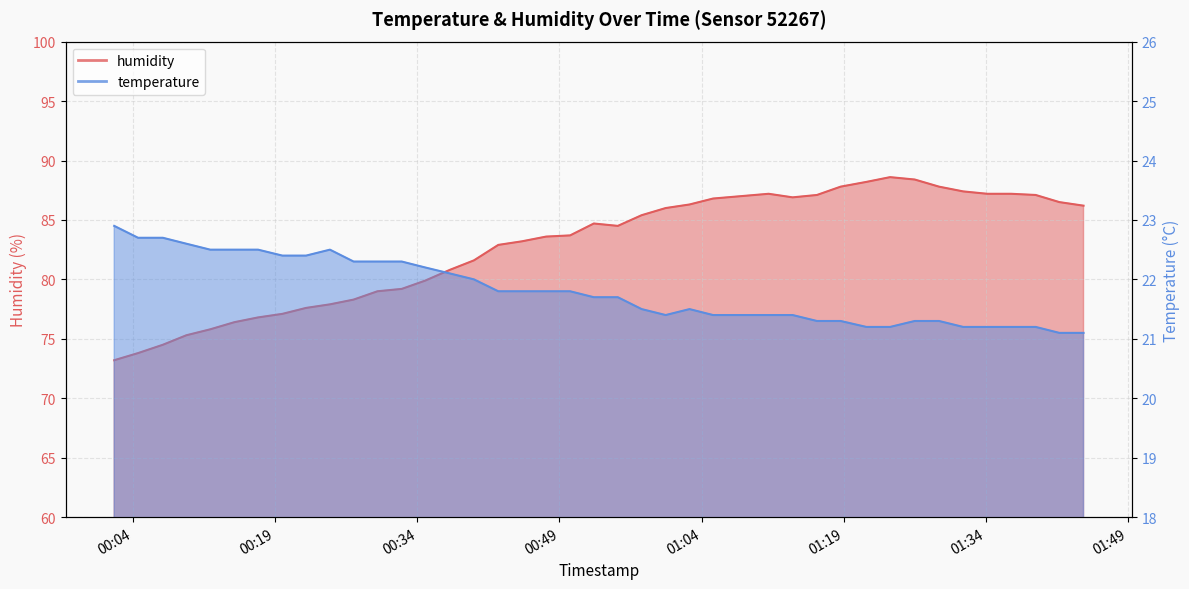

Which has a higher value, 2023-06-14T01:23:54 or 2023-06-14T01:21:24?

2023-06-14T01:23:54